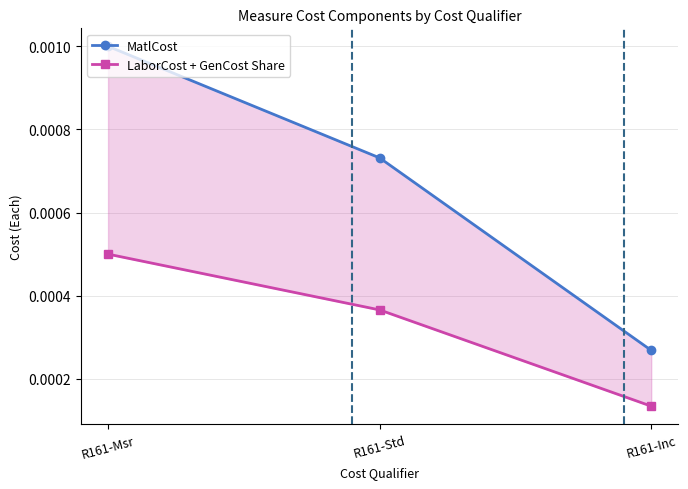

Reading left to right, extract all data points from this chart.

MatlCost: R161-Msr=0.0	R161-Std=0.0	R161-Inc=0.0
LaborCost + GenCost Share: R161-Msr=0.0	R161-Std=0.0	R161-Inc=0.0